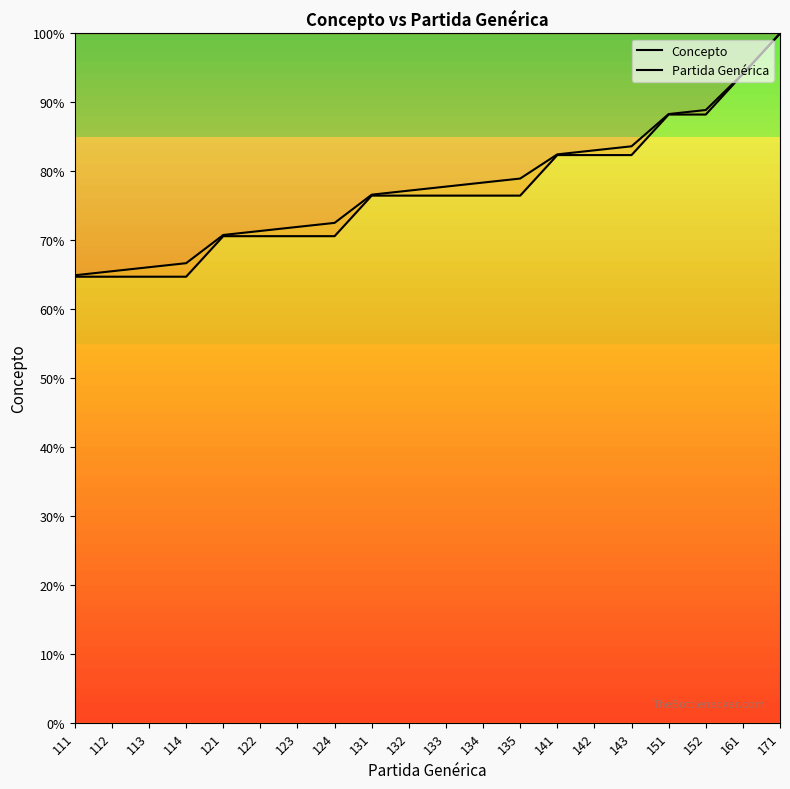

Reading left to right, transcribe all the data shown in this chart.

Concepto: 64.7	64.7	64.7	64.7	70.6	70.6	70.6	70.6	76.5	76.5	76.5	76.5	76.5	82.4	82.4	82.4	88.2	88.2	94.1	100.0
Partida Genérica: 64.9	65.5	66.1	66.7	70.8	71.3	71.9	72.5	76.6	77.2	77.8	78.4	78.9	82.5	83.0	83.6	88.3	88.9	94.2	100.0